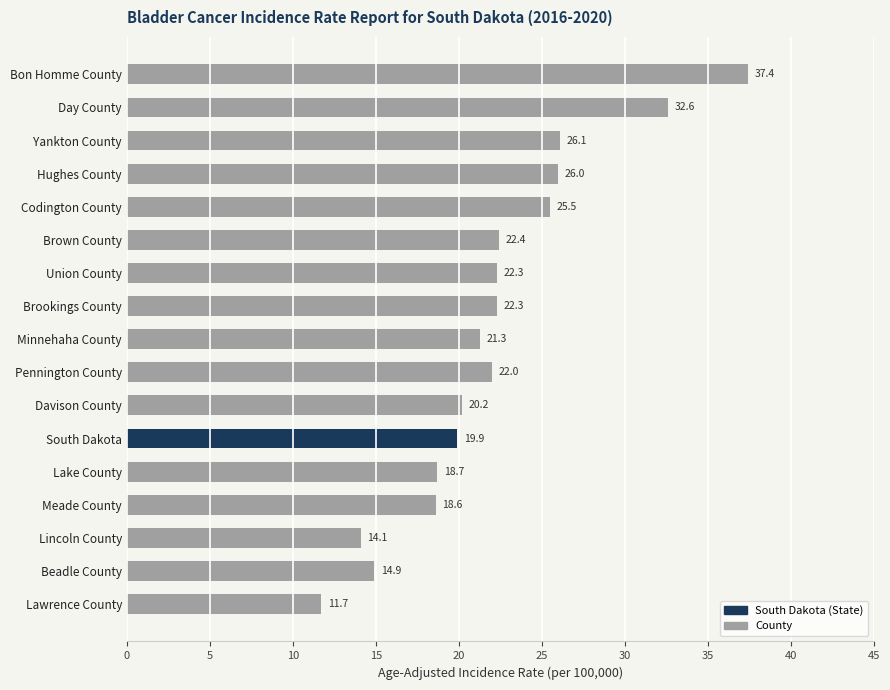

What is the value of the 14th bar from the top?

18.6